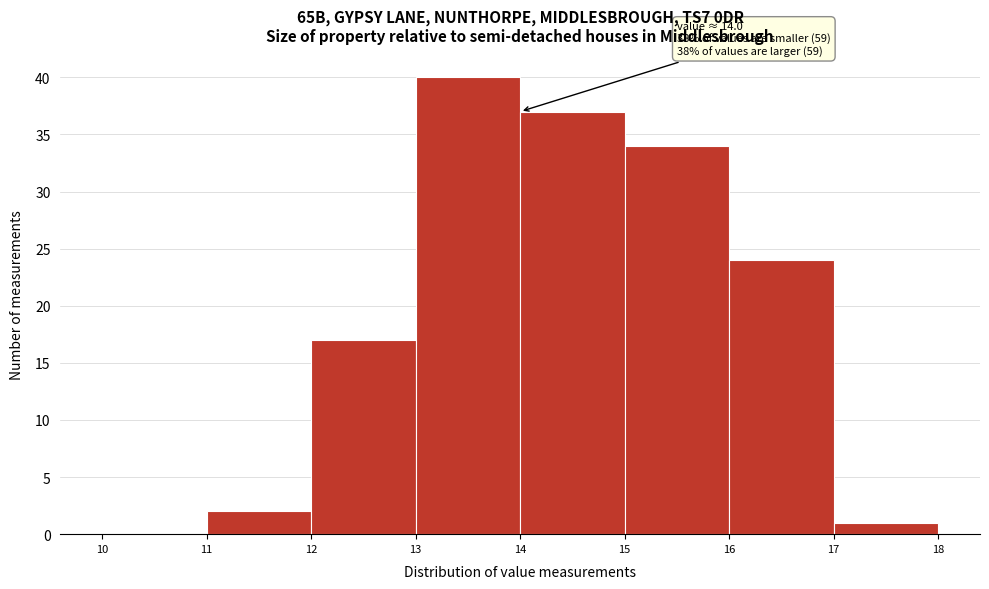

Which range on the x-axis has the tallest bar?

13 to 14